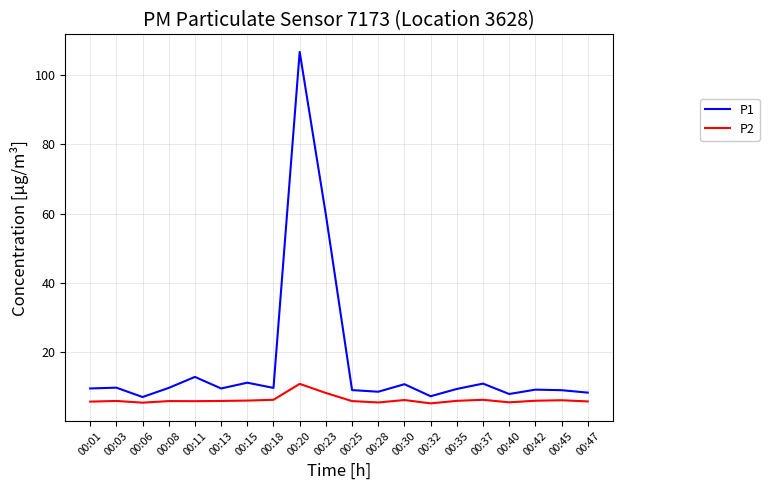

Which series has the largest range (max minus min)?

P1